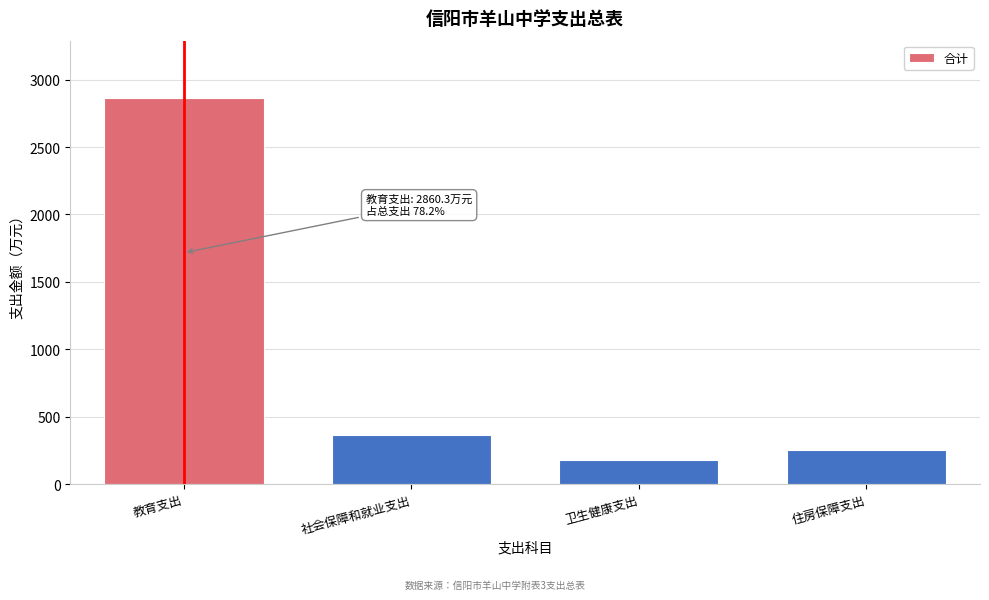

Reading left to right, list all the values displayed in this chart.

2860.3	363.8	177.2	256.2